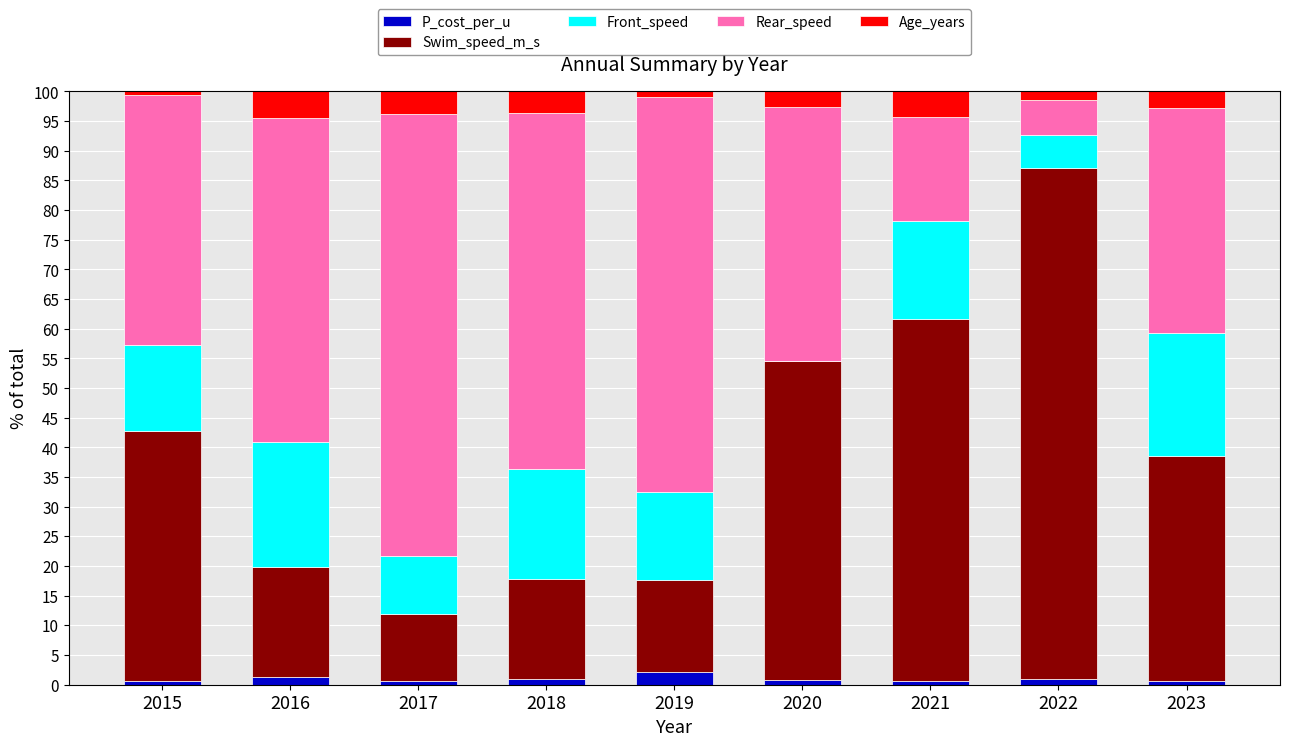

What is the maximum value for P_cost_per_u?

2.2